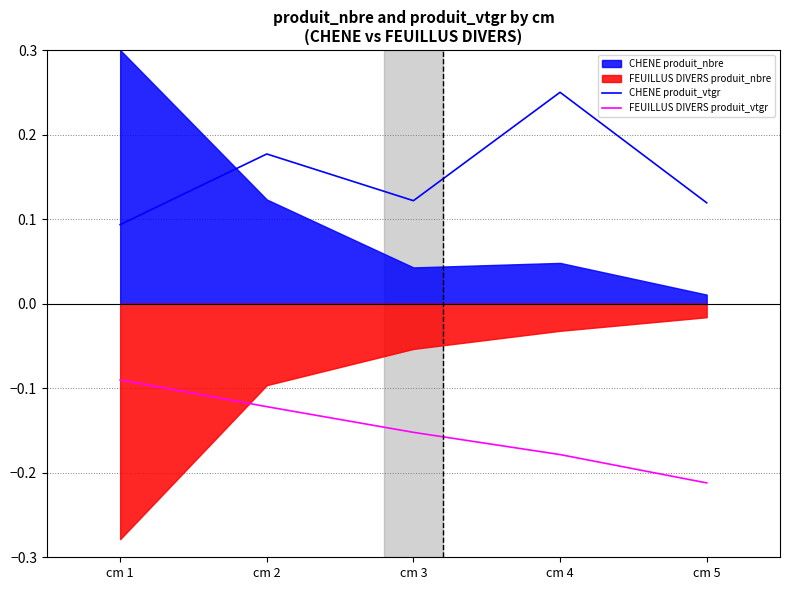

How many lines are shown in the chart?

2